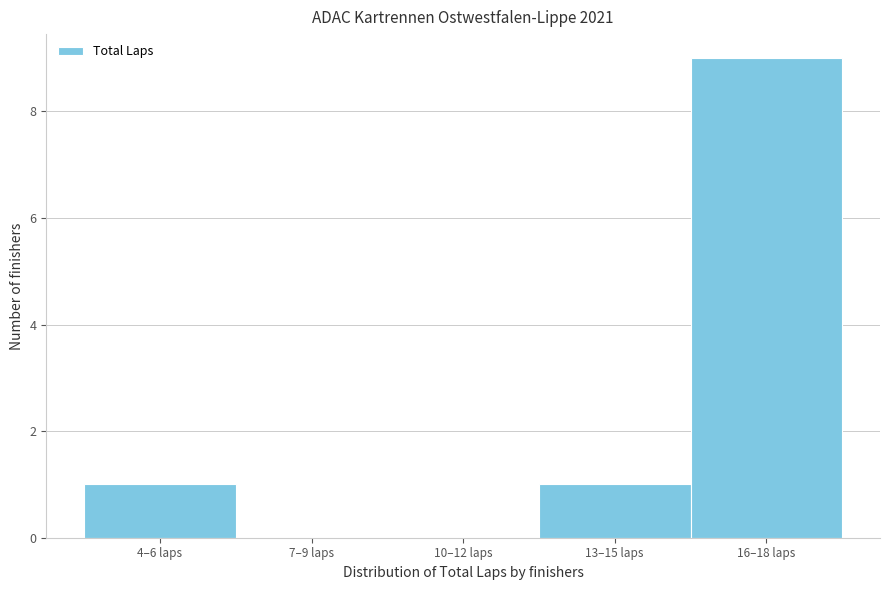

Reading left to right, what are all the values shown in this chart?

4–6 laps=1	7–9 laps=0	10–12 laps=0	13–15 laps=1	16–18 laps=9